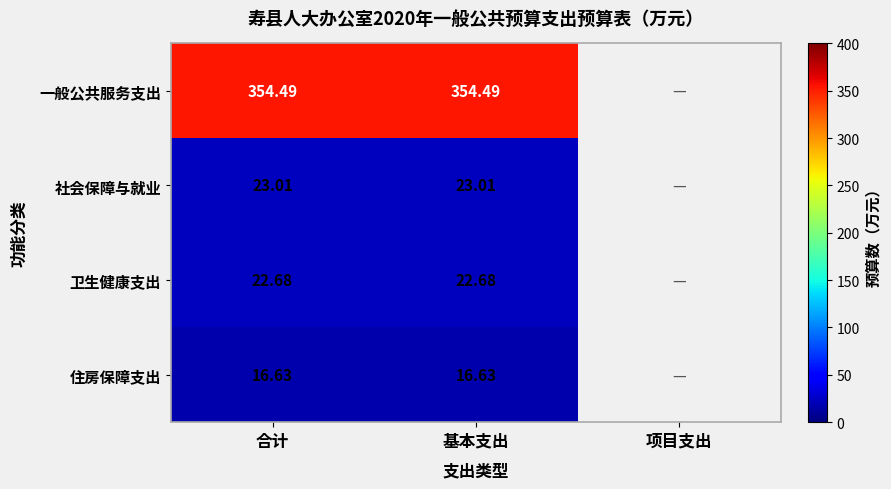

At which category does the chart reach its peak across all series?

合计